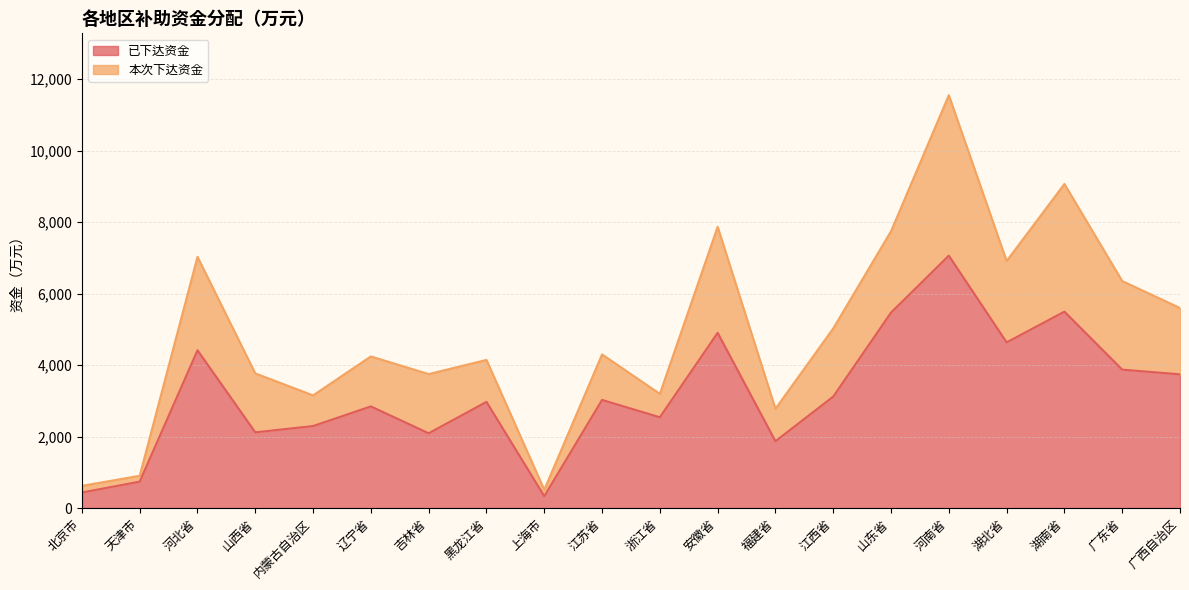

How many lines are shown in the chart?

2